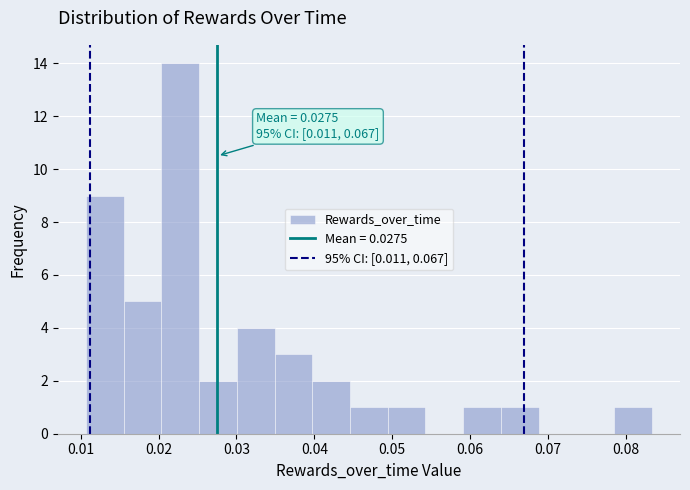

Over which range of the x-axis is the bar tallest?

0.020 to 0.025